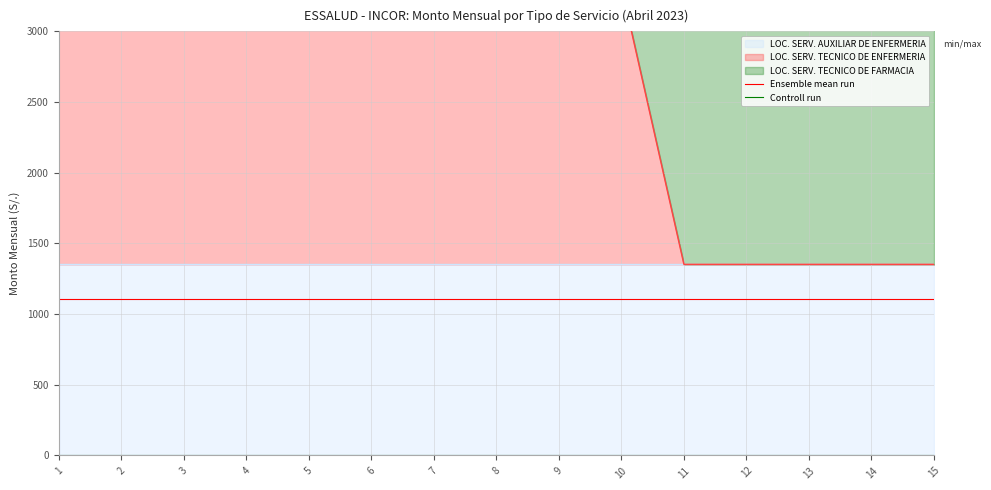

Reading left to right, list all the values displayed in this chart.

Ensemble mean run: 1=1105.7	2=1105.7	3=1105.7	4=1105.7	5=1105.7	6=1105.7	7=1105.7	8=1105.7	9=1105.7	10=1105.7	11=1105.7	12=1105.7	13=1105.7	14=1105.7	15=1105.7
Controll run: 1=0.0	2=0.0	3=0.0	4=0.0	5=0.0	6=0.0	7=0.0	8=0.0	9=0.0	10=0.0	11=0.0	12=0.0	13=0.0	14=0.0	15=0.0